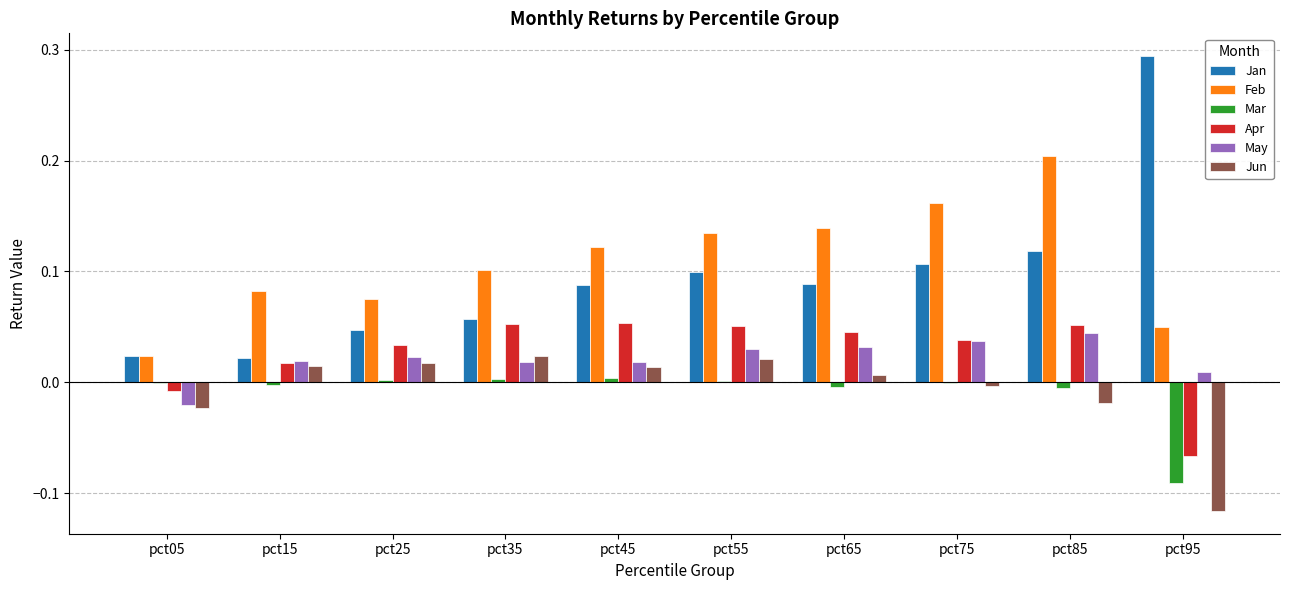

Which category has the highest value in the Jan series?

pct95